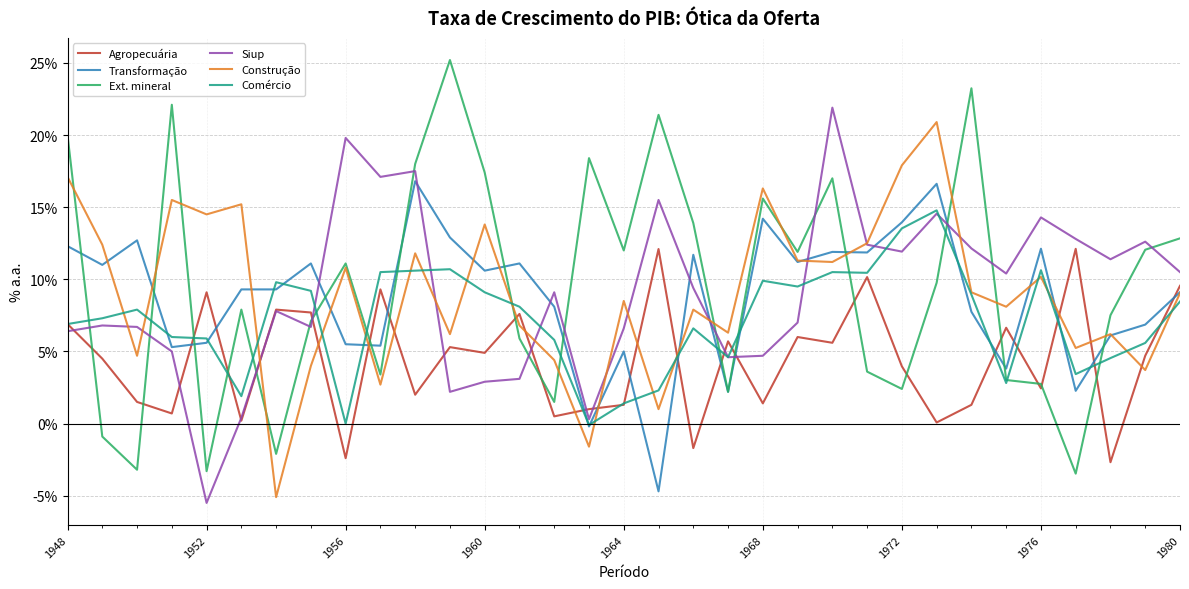

What is the maximum value shown in the chart?

25.2